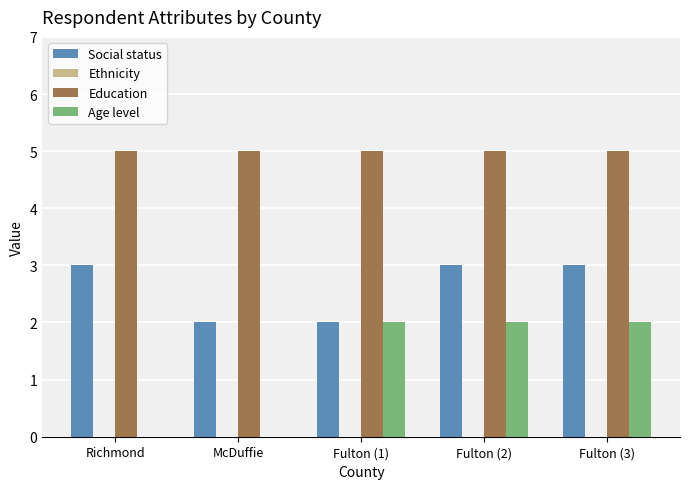

Which series changed the most between Fulton (1) and Fulton (3)?

Social status